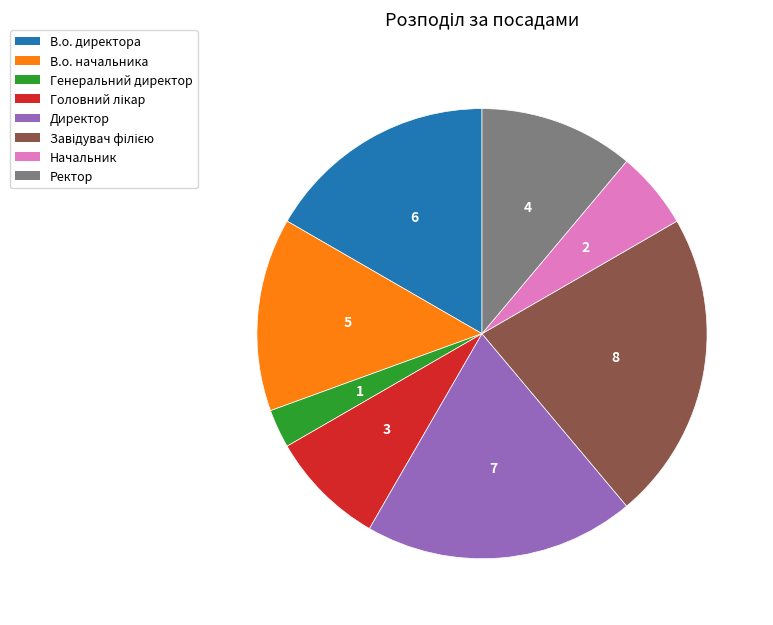

Between В.о. начальника and В.о. директора, which is larger?

В.о. директора